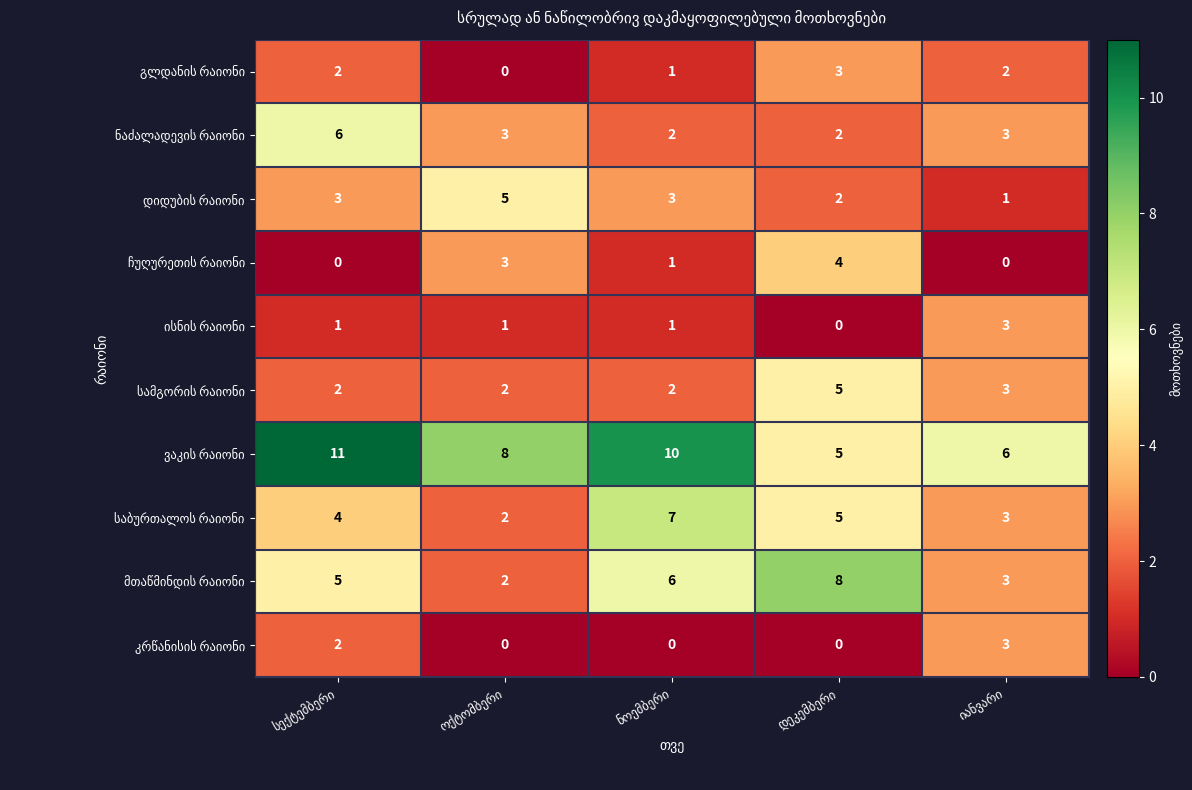

How many distinct data groups are displayed?

10